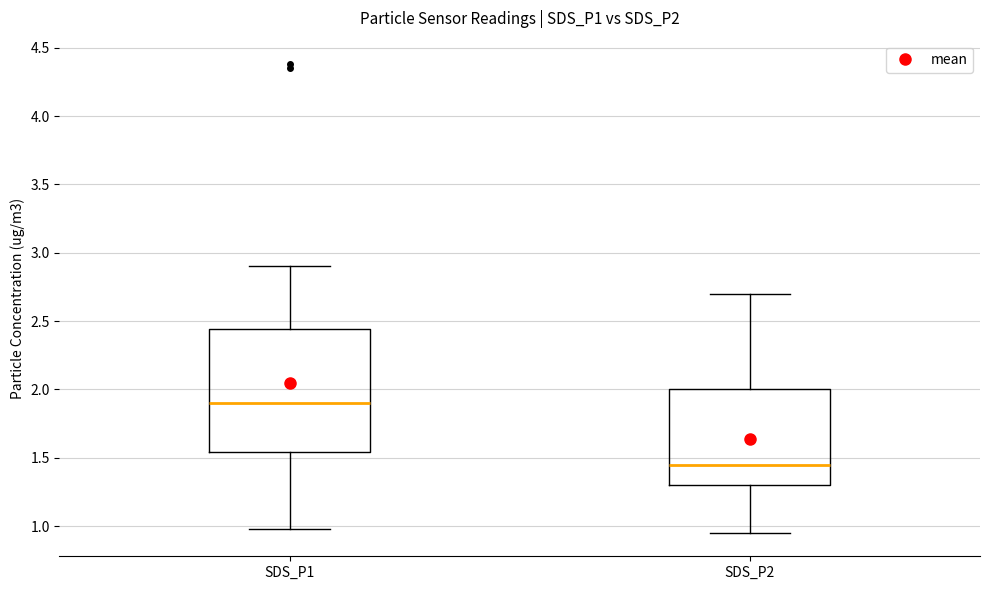

Reading left to right, read every box against the y-axis: the position of its median line, the range the box covers, and the ends of its whiskers. The values are not printed on the chart, so give them approximately, as read against the axis.

SDS_P1: median 1.90, box 1.55 to 2.45, whiskers 1.00 to 2.90
SDS_P2: median 1.45, box 1.30 to 2.00, whiskers 0.95 to 2.70